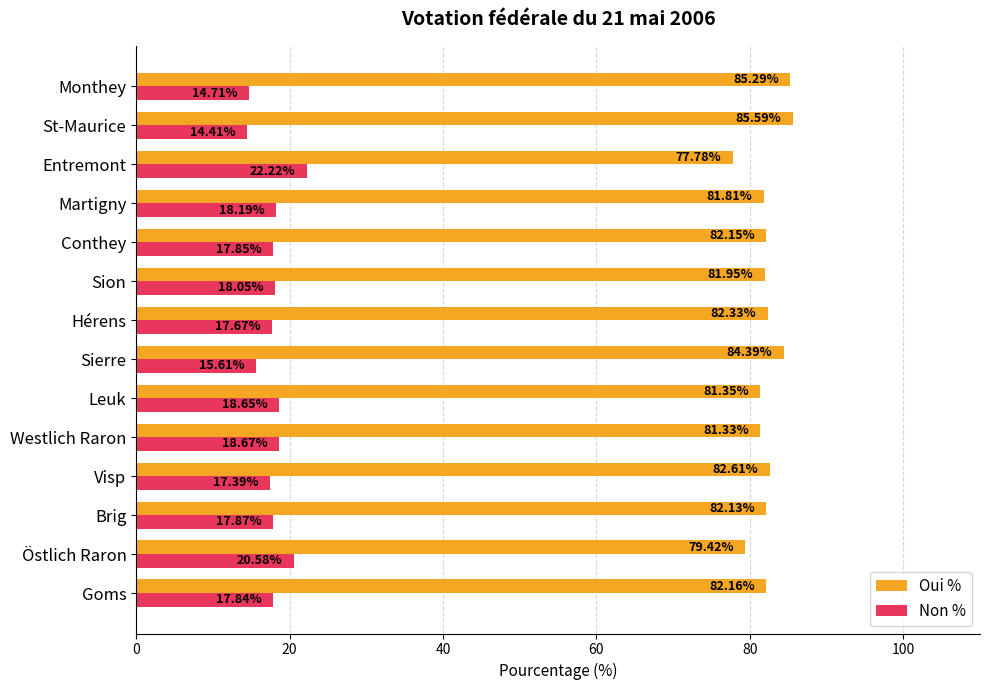

Which label corresponds to the largest value in the chart?

St-Maurice